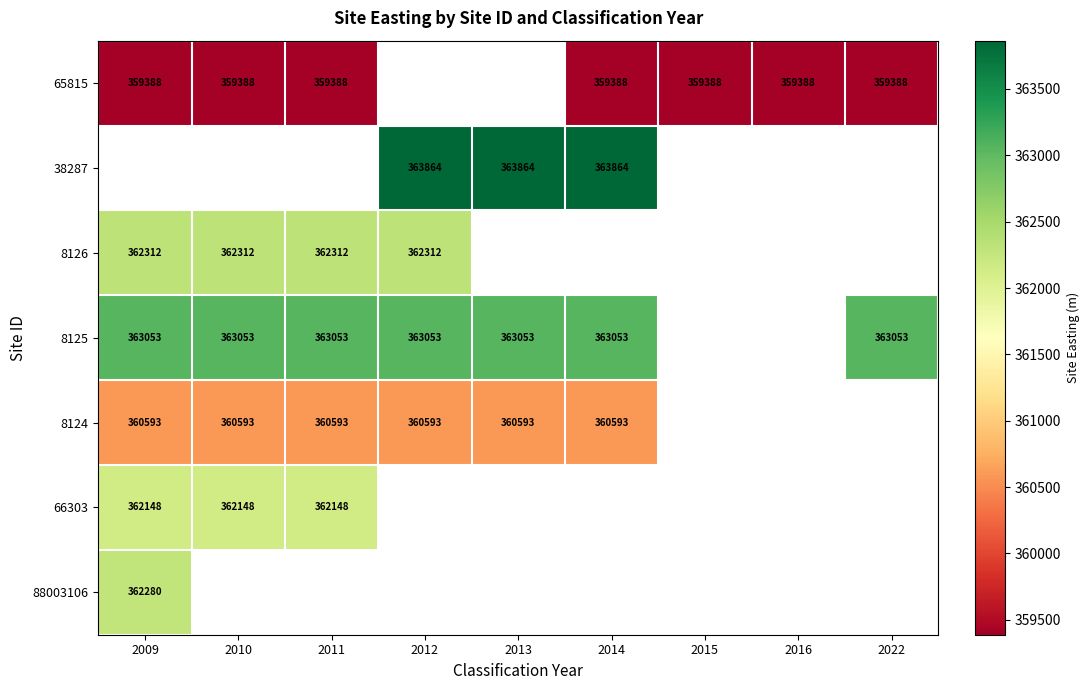

The value of 65815 at 2015 is 359388. True or false?

True